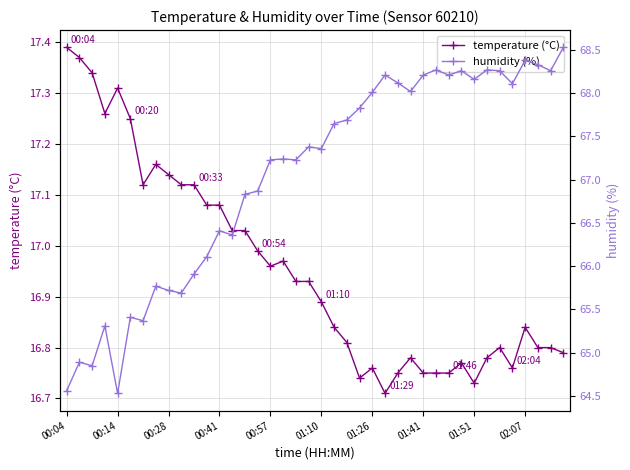

How many lines are shown in the chart?

2